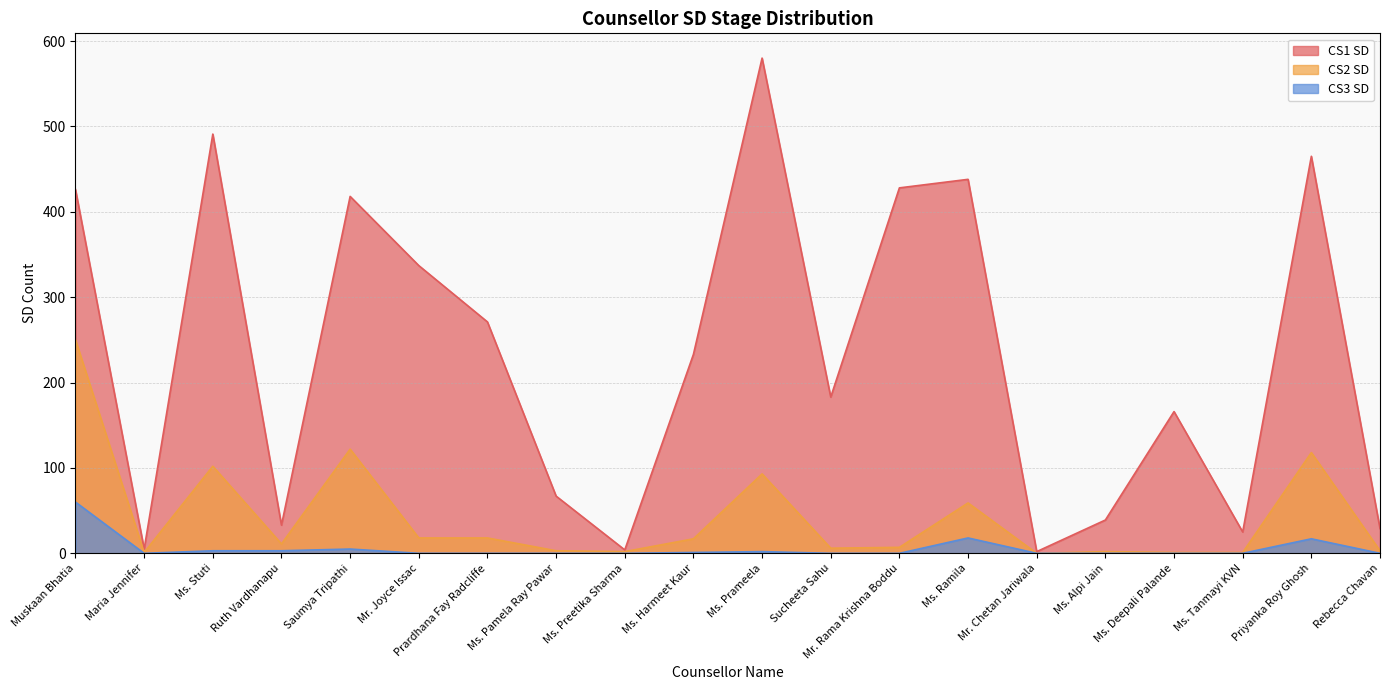

How many data points in CS2 SD are above 11?

9